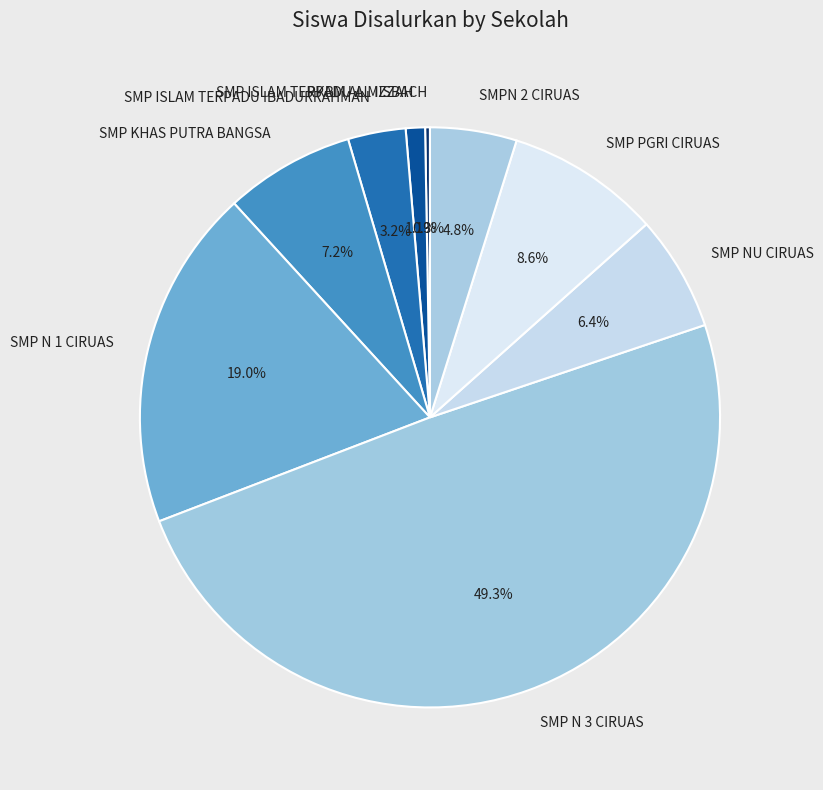

Which category has the biggest portion of the pie?

SMP N 3 CIRUAS